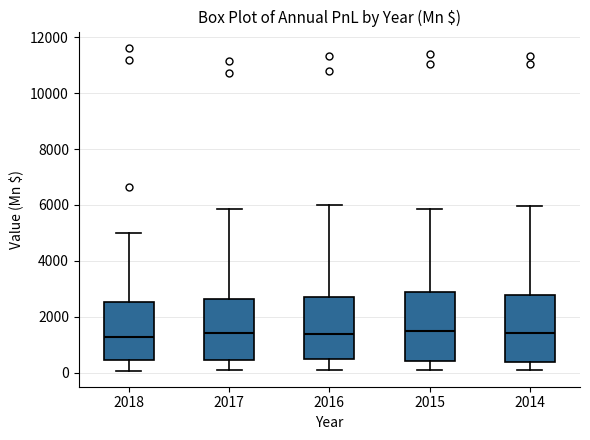

Where is the lower edge of the box at x = 2014 on the y-axis? The values are not printed on the chart, so give them approximately, as read against the axis.

400